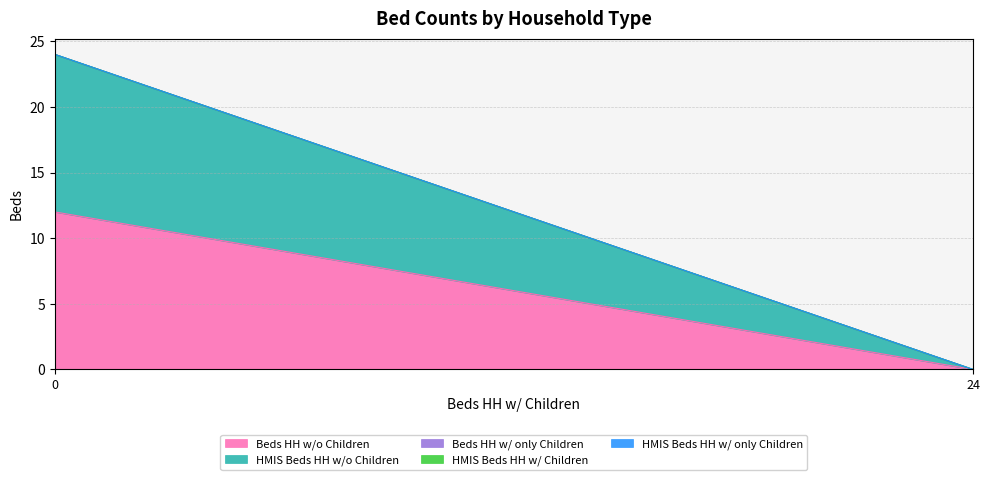

What is the sum of all HMIS Beds HH w/o Children values?

12